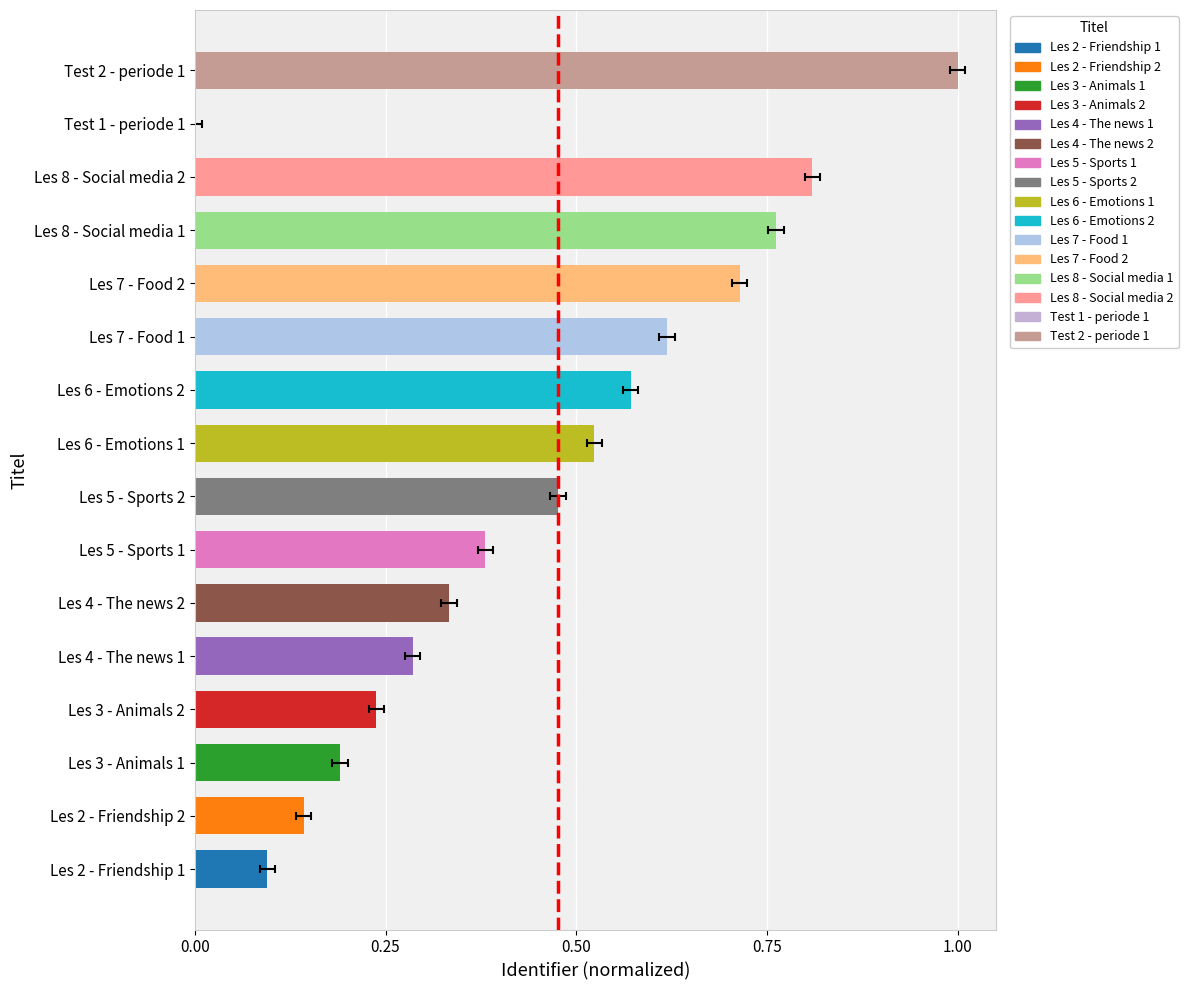

What is the change in value from Les 7 - Food 1 to Test 1 - periode 1?

-0.6